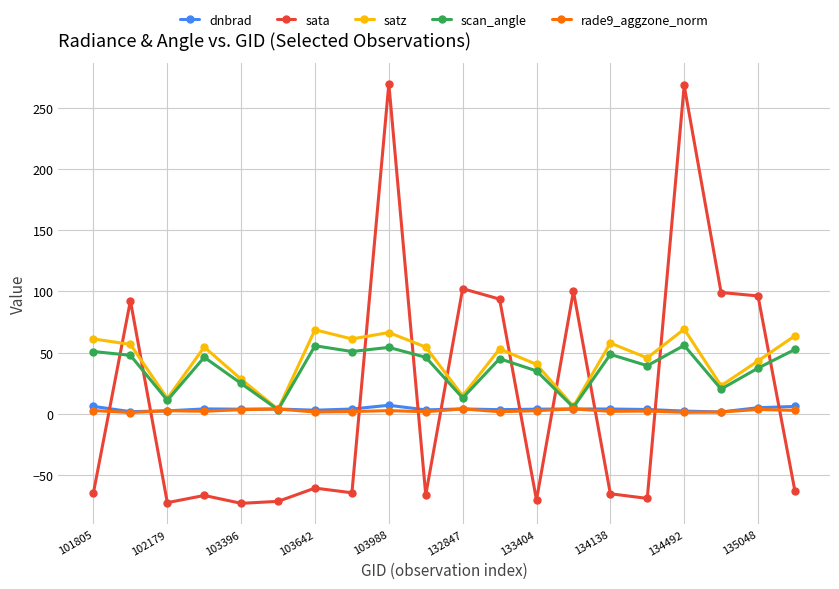

How many times do sata and rade9_aggzone_norm cross each other?

10